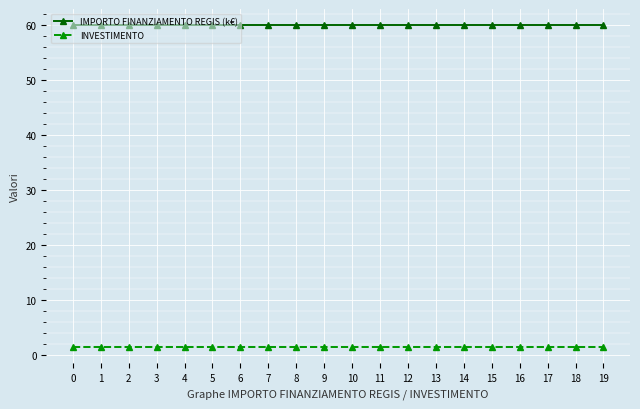

Reading left to right, list all the values displayed in this chart.

IMPORTO FINANZIAMENTO REGIS (k€): 0=60.0	1=60.0	2=60.0	3=60.0	4=60.0	5=60.0	6=60.0	7=60.0	8=60.0	9=60.0	10=60.0	11=60.0	12=60.0	13=60.0	14=60.0	15=60.0	16=60.0	17=60.0	18=60.0	19=60.0
INVESTIMENTO: 0=1.4	1=1.4	2=1.4	3=1.4	4=1.4	5=1.4	6=1.4	7=1.4	8=1.4	9=1.4	10=1.4	11=1.4	12=1.4	13=1.4	14=1.4	15=1.4	16=1.4	17=1.4	18=1.4	19=1.4